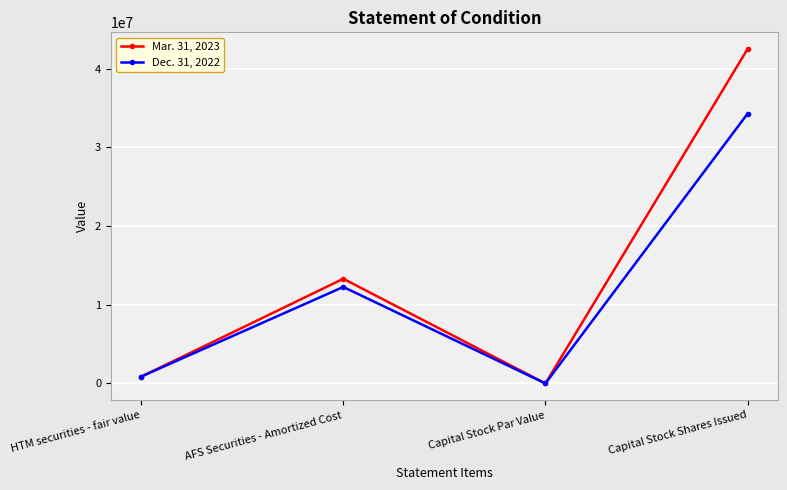

True or false: Mar. 31, 2023 has more than 1 points higher than both neighbors.

False